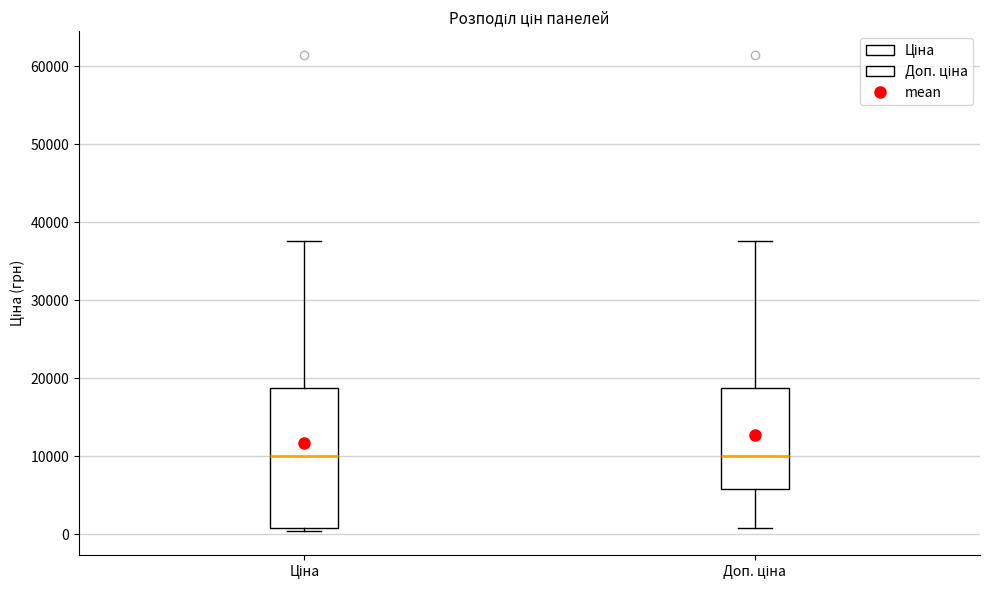

Where is the lower edge of the box for Ціна on the y-axis? The values are not printed on the chart, so give them approximately, as read against the axis.

1000